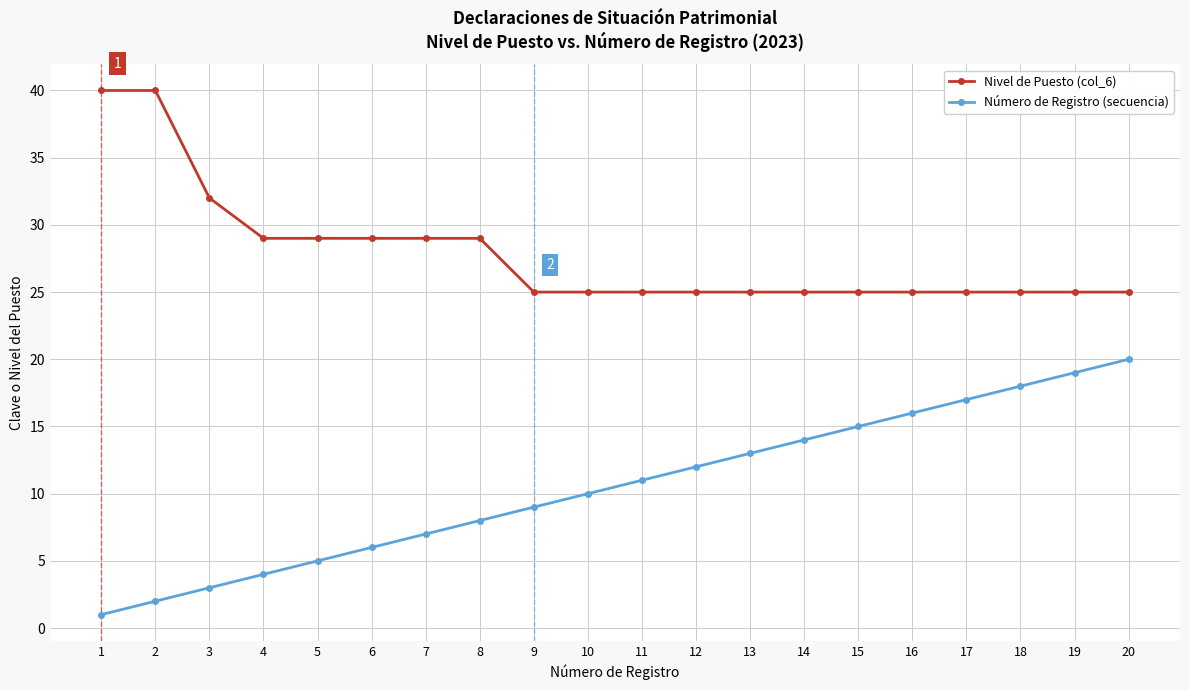

What is the greatest value displayed?

40